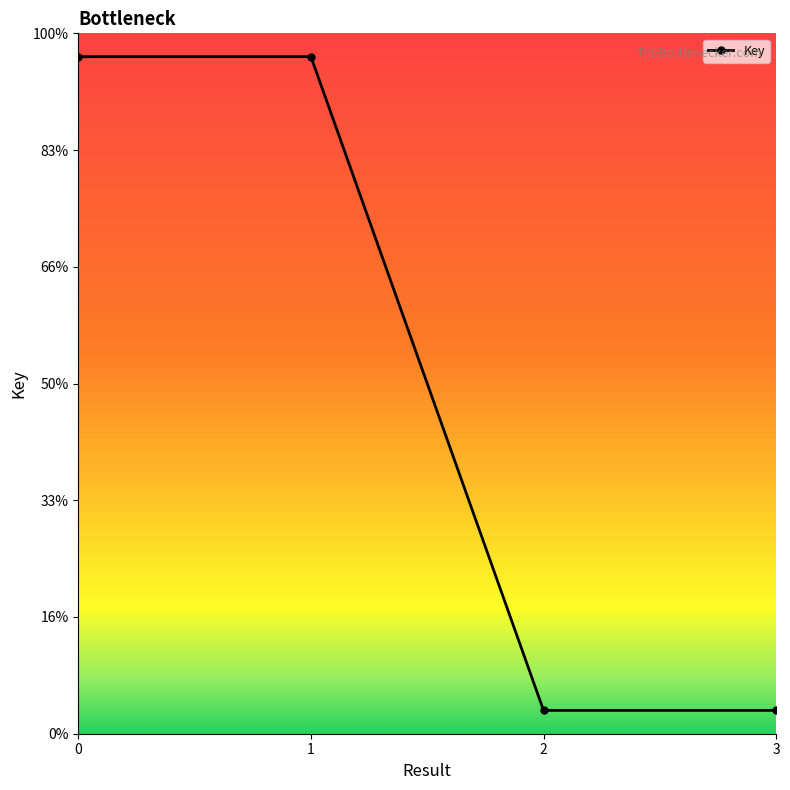

Does the chart have visible grid lines?

No